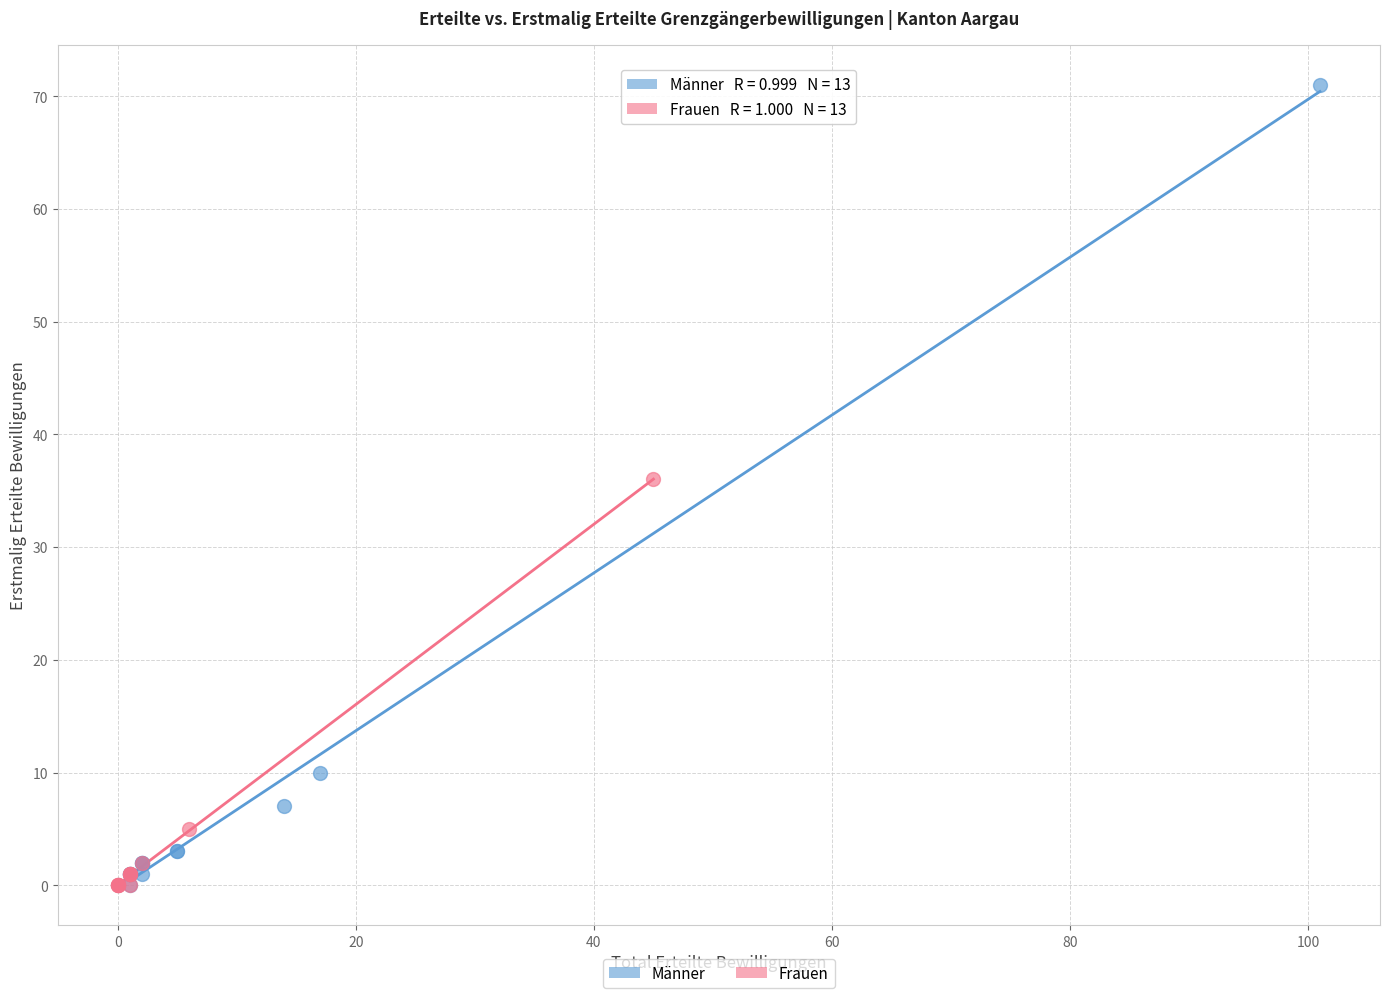

Which series contains the highest Y value?

Männer